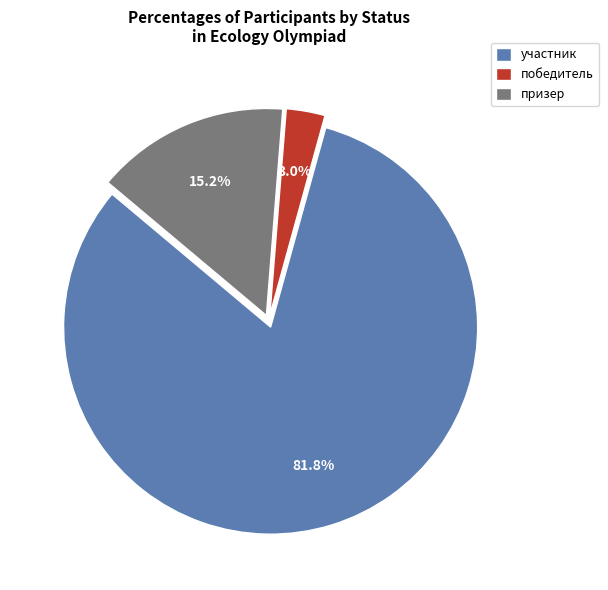

Which has a higher value, победитель or участник?

участник